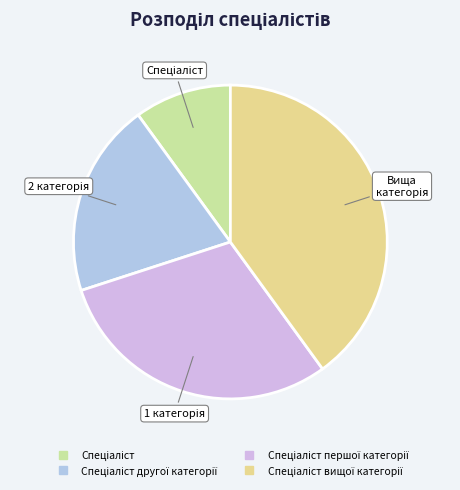

Does any single category account for the majority?

No